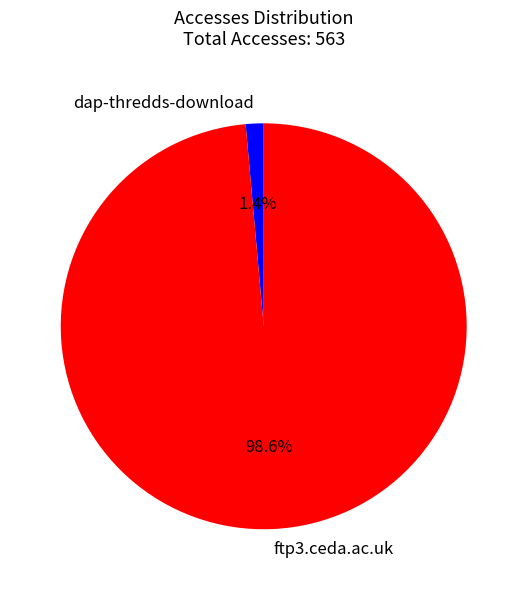

How many slices are in this pie chart?

2